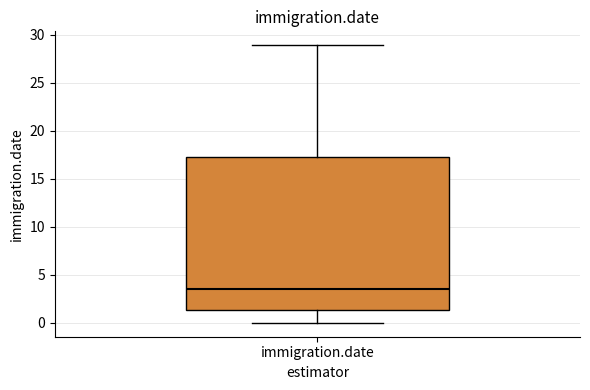

Read this box plot against the y-axis: the position of the median line, the range covered by the box, and the ends of both whiskers. The values are not printed on the chart, so give them approximately, as read against the axis.

median 3.5, box 1.5 to 17.5, whiskers 0.0 to 29.0